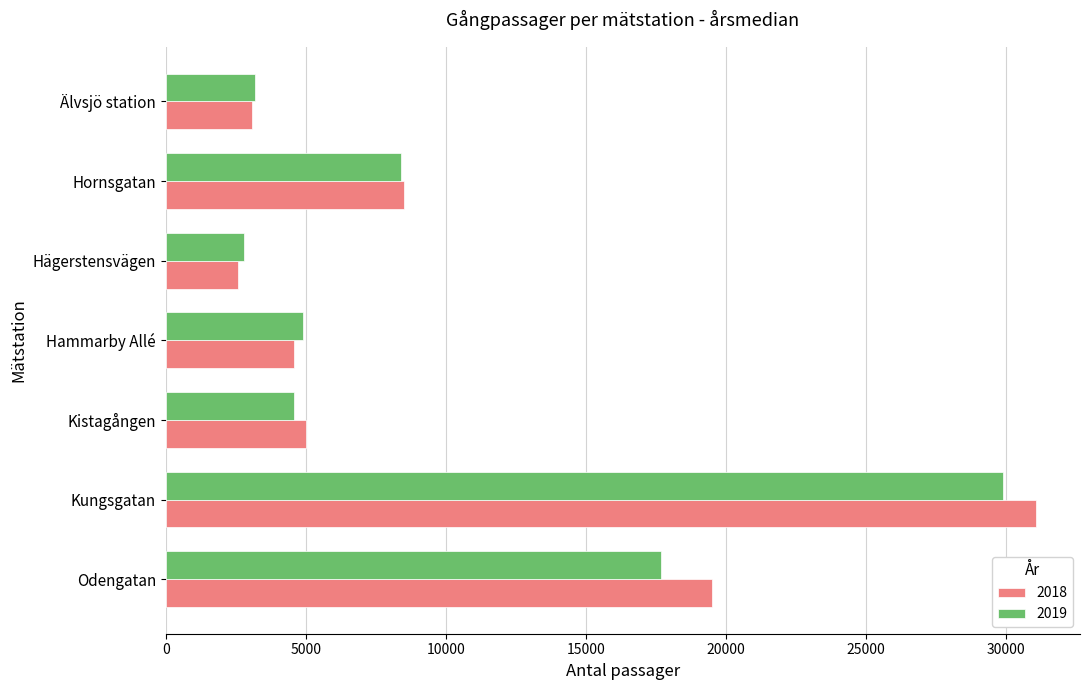

At how many categories does at least one series exceed 25901?

1